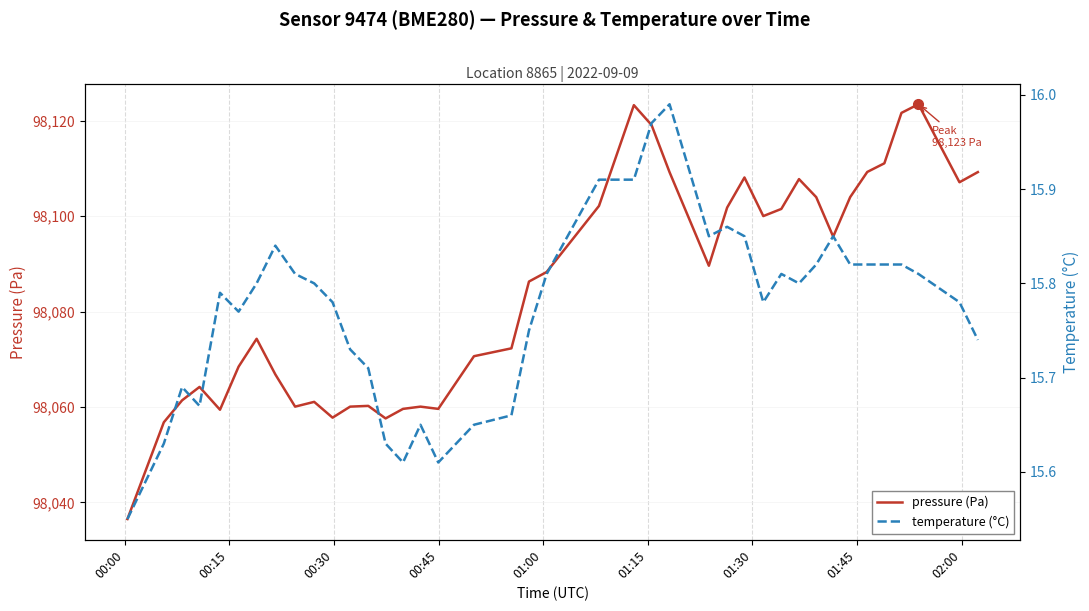

What is the minimum value for pressure (Pa)?

98036.5